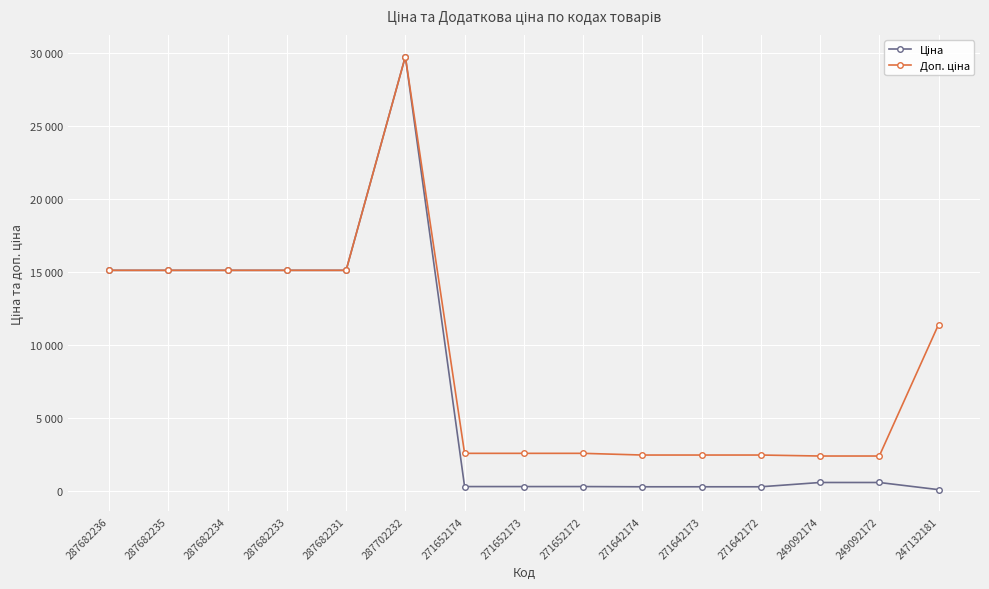

At which label is Доп. ціна closest to 16081?

287682236